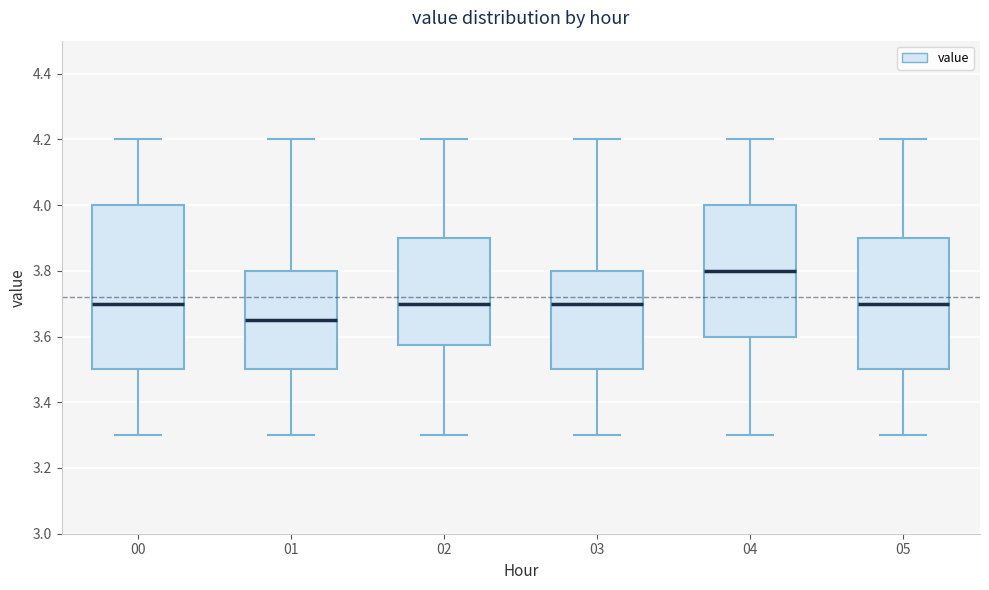

Where is the lower edge of the box at x = 03 on the y-axis? The values are not printed on the chart, so give them approximately, as read against the axis.

3.50